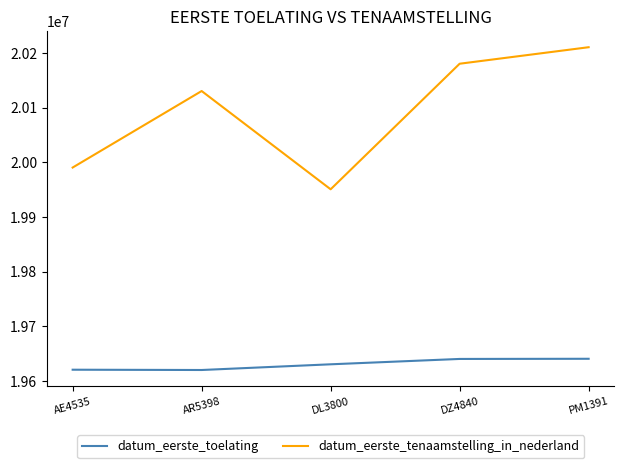

At PM1391, list the series in order from smallest to largest.

datum_eerste_toelating, datum_eerste_tenaamstelling_in_nederland